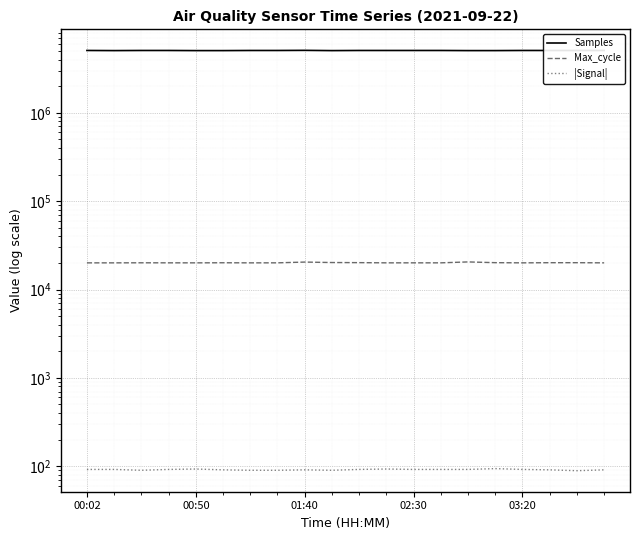

The value of Samples at 6 is 2295133. True or false?

False